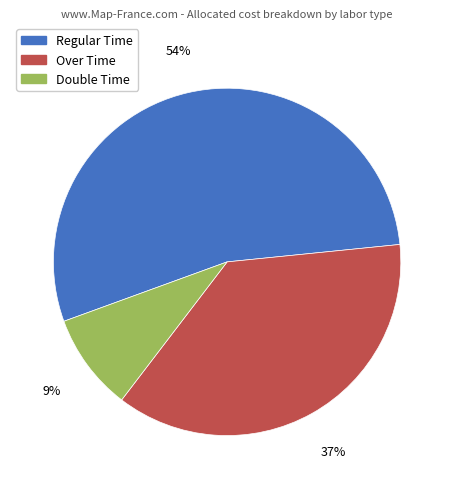

To the nearest percent, what is the difference between the largest and smallest slice percentages?

45%